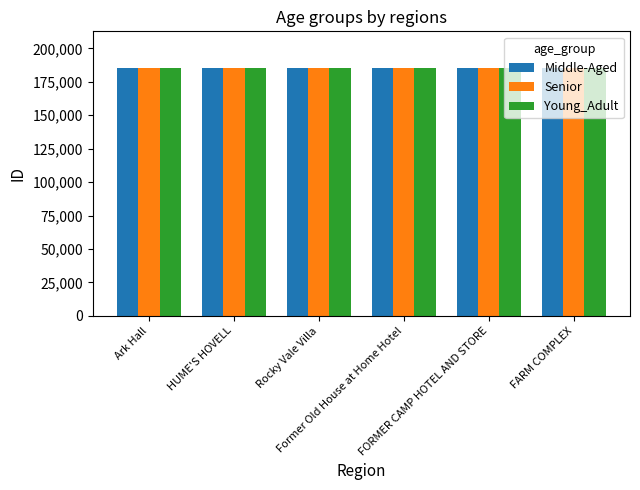

How many values in the Senior series are below 184960?

3